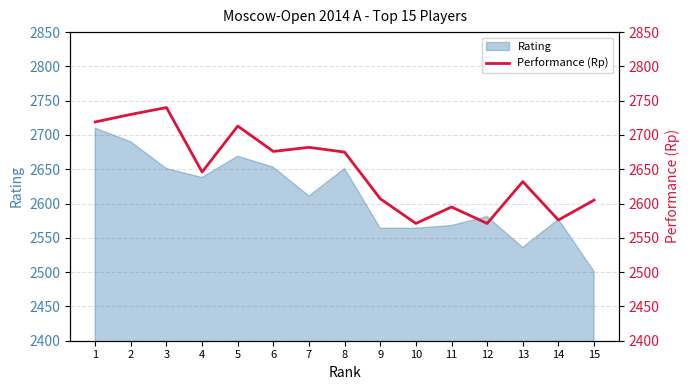

How many lines are shown in the chart?

1